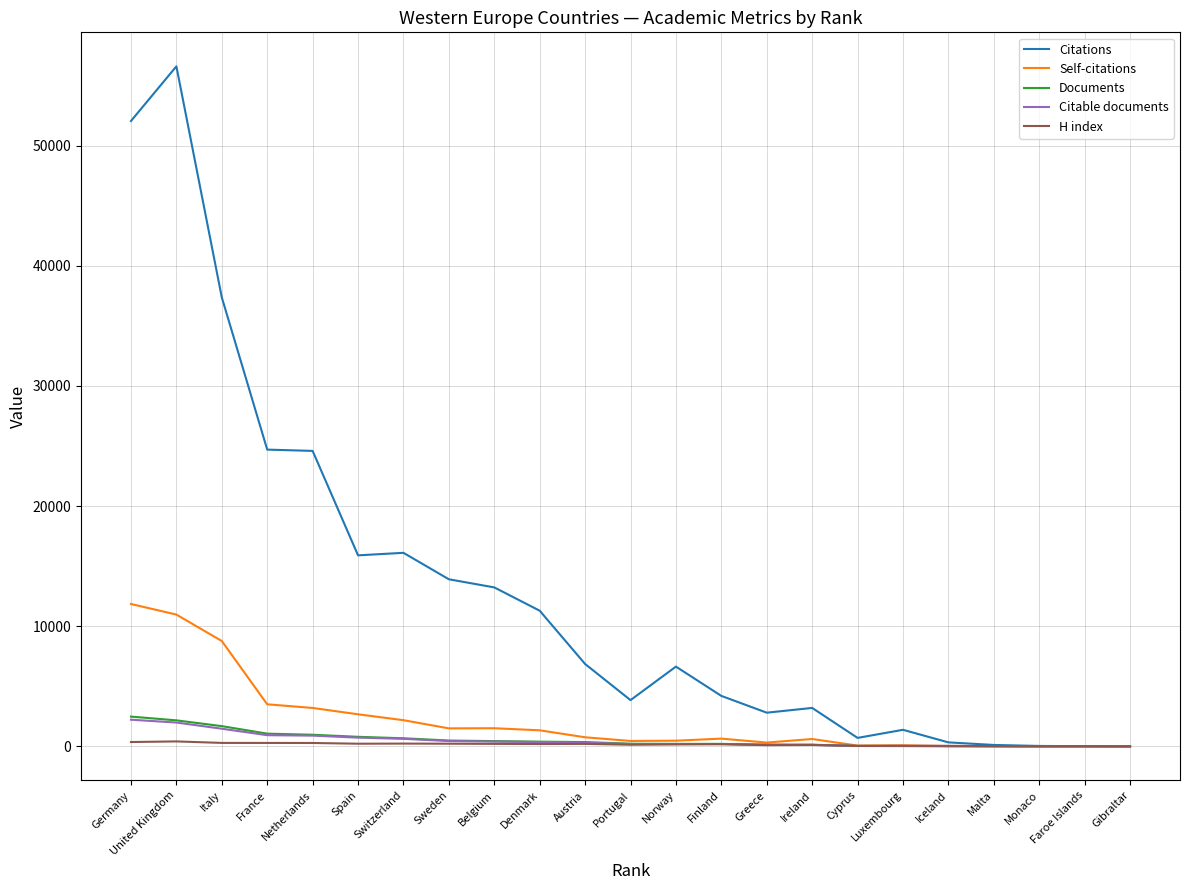

Which label corresponds to the largest value in the chart?

United Kingdom